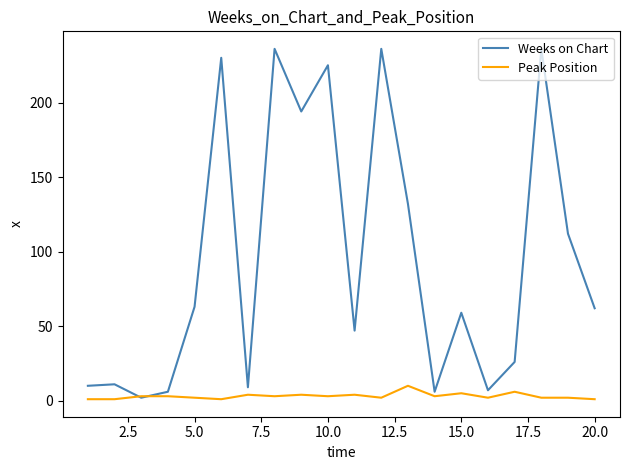

In Weeks on Chart, how many points are lower than both neighbors (excluding endpoints)?

6